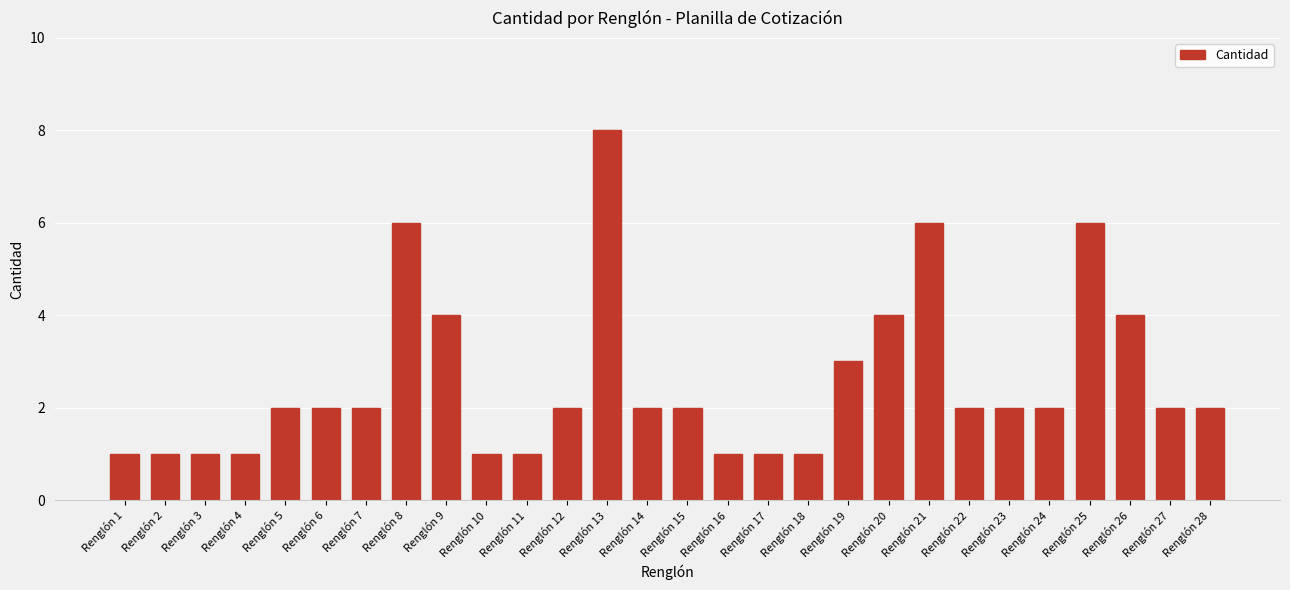

Reading right to left, list all the values displayed in this chart.

2	2	4	6	2	2	2	6	4	3	1	1	1	2	2	8	2	1	1	4	6	2	2	2	1	1	1	1